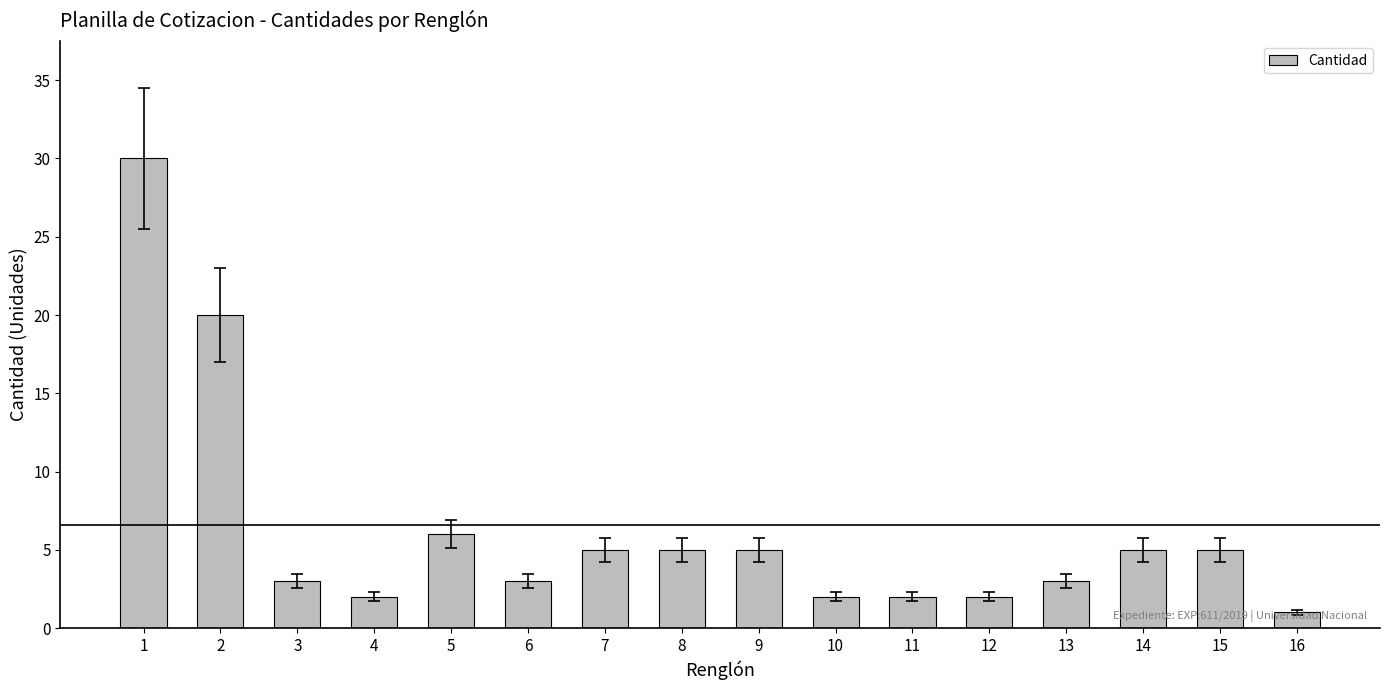

What is the ratio of the value at 12 to the value at 8?

0.4